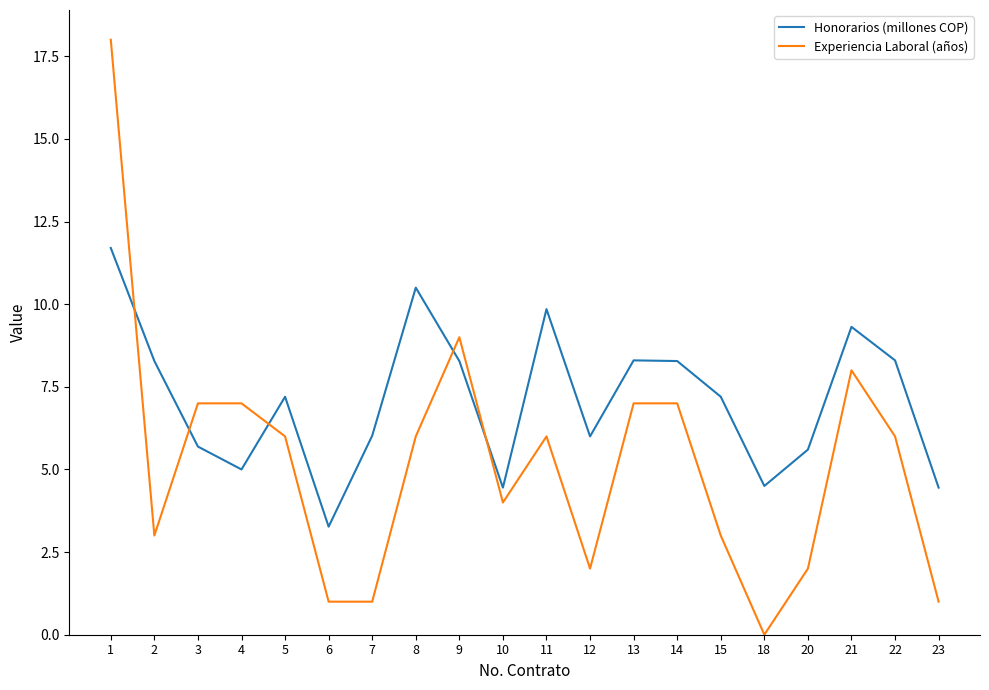

What is the average value of the Experiencia Laboral (años) series?

5.2